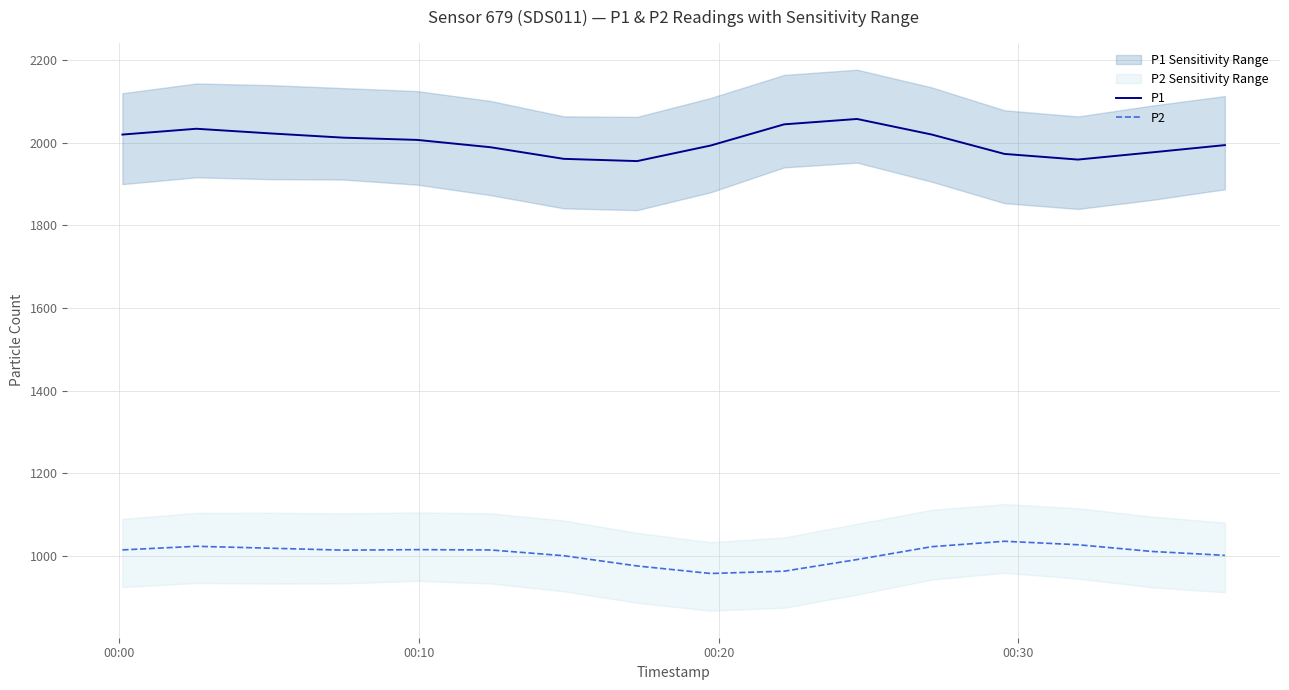

What is the minimum value for P2?

957.8